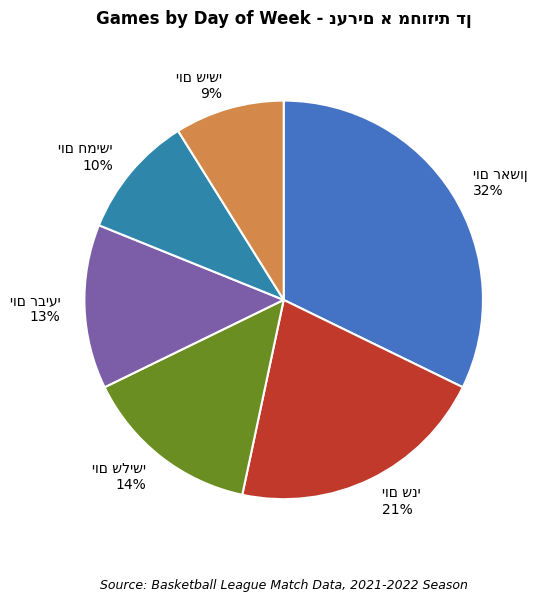

To the nearest percent, what is the difference between the largest and smallest slice percentages?

23%